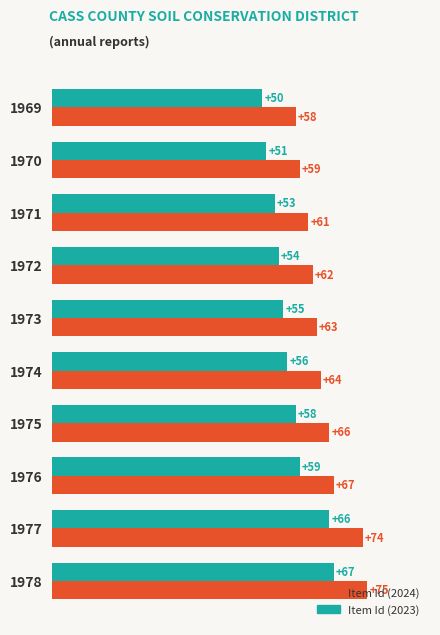

True or false: Item Id (2023) has a value of 17 at 1969.

False